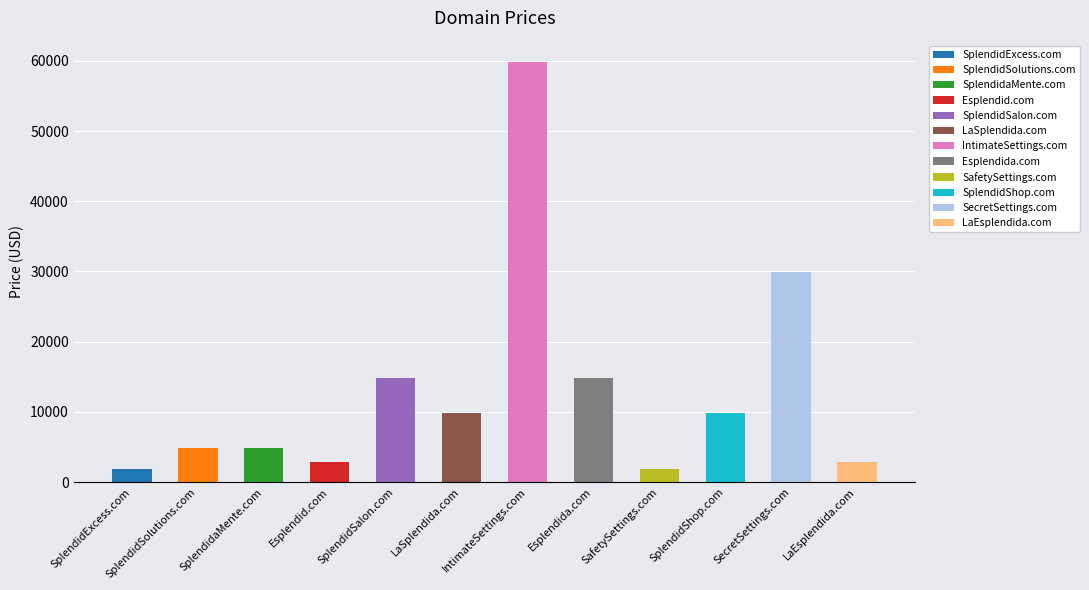

Reading left to right, what are all the values shown in this chart?

SplendidExcess.com=1888	SplendidSolutions.com=4888	SplendidaMente.com=4888	Esplendid.com=2888	SplendidSalon.com=14888	LaSplendida.com=9888	IntimateSettings.com=59888	Esplendida.com=14888	SafetySettings.com=1888	SplendidShop.com=9888	SecretSettings.com=29888	LaEsplendida.com=2888